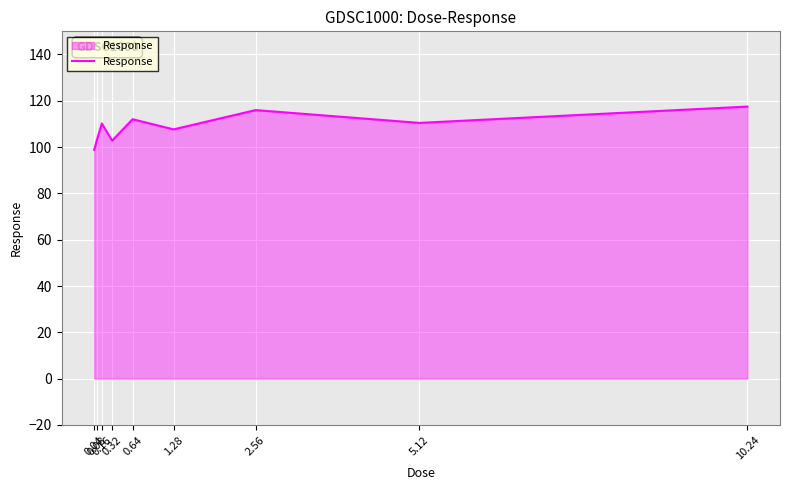

At which category does the chart reach its minimum across all series?

0.04